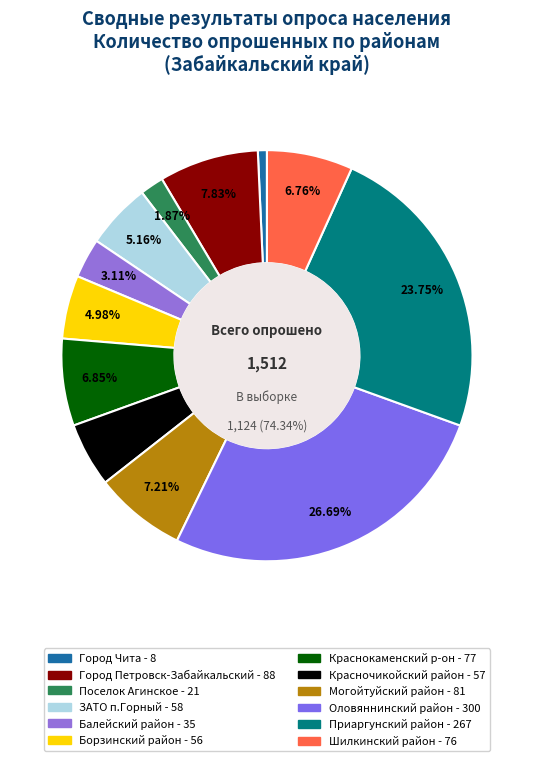

To the nearest percent, what is the difference between the largest and smallest slice percentages?

26%